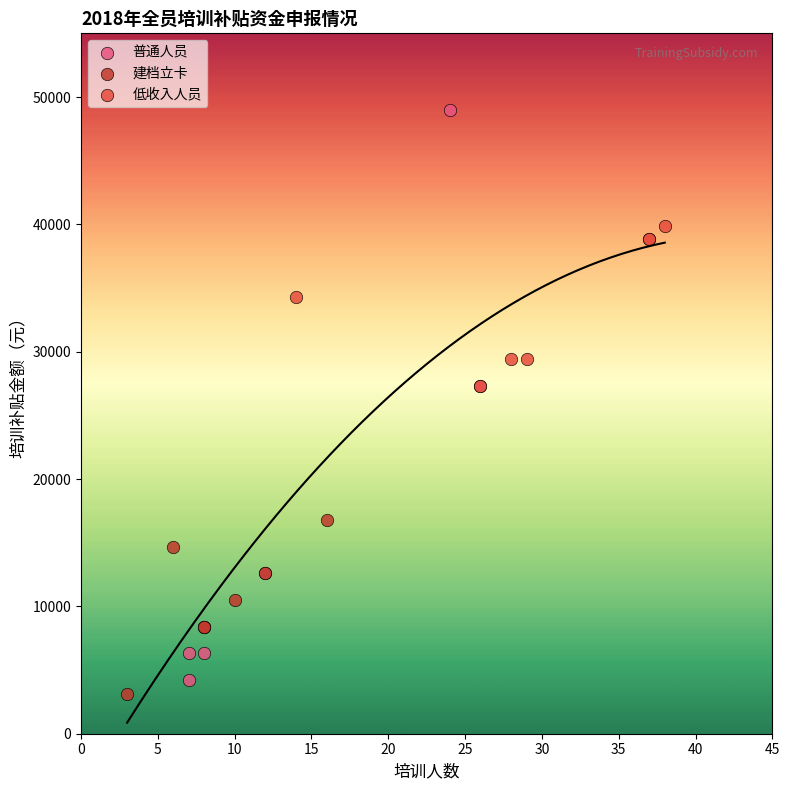

Which series has the widest spread of Y values?

普通人员